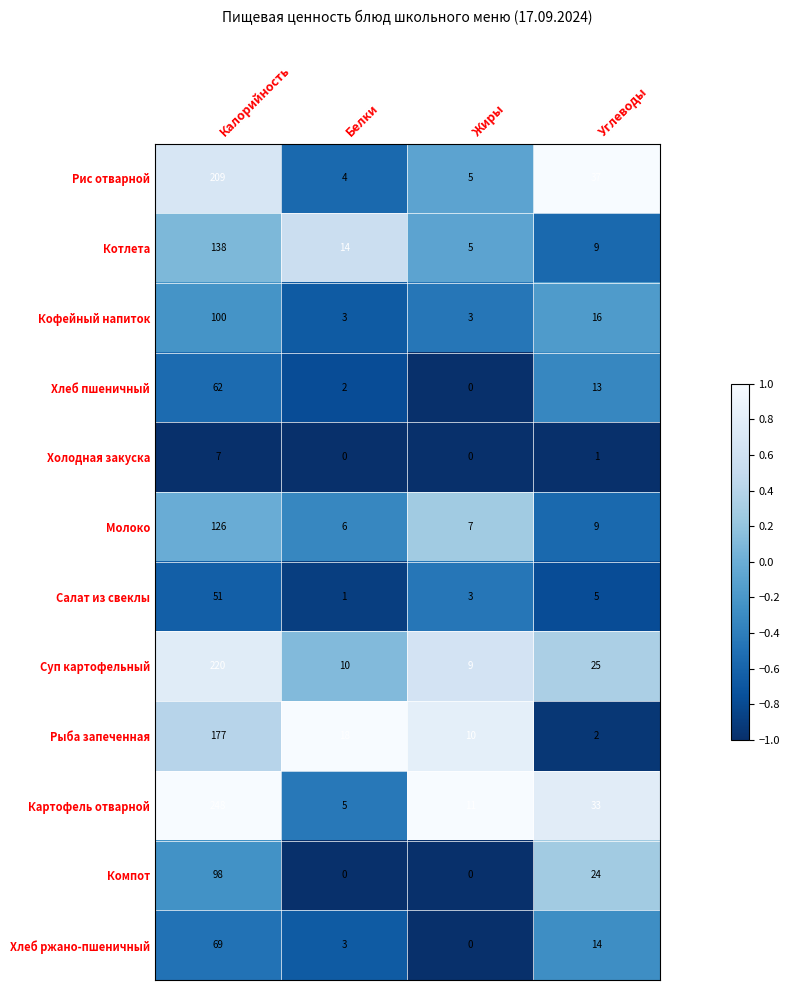

Which series changed the most between Калорийность and Углеводы?

Картофель отварной